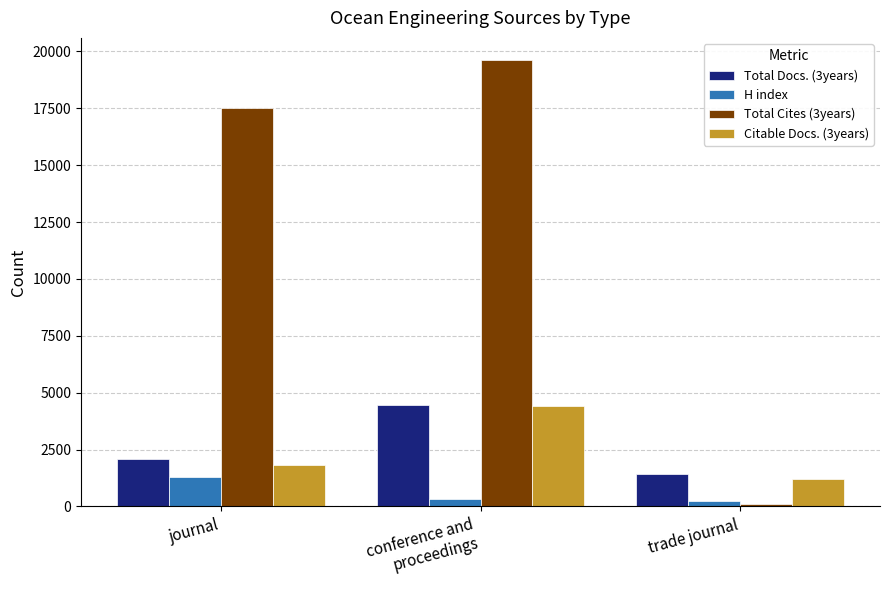

How many Citable Docs. (3years) values are between 1226 and 4409?

3